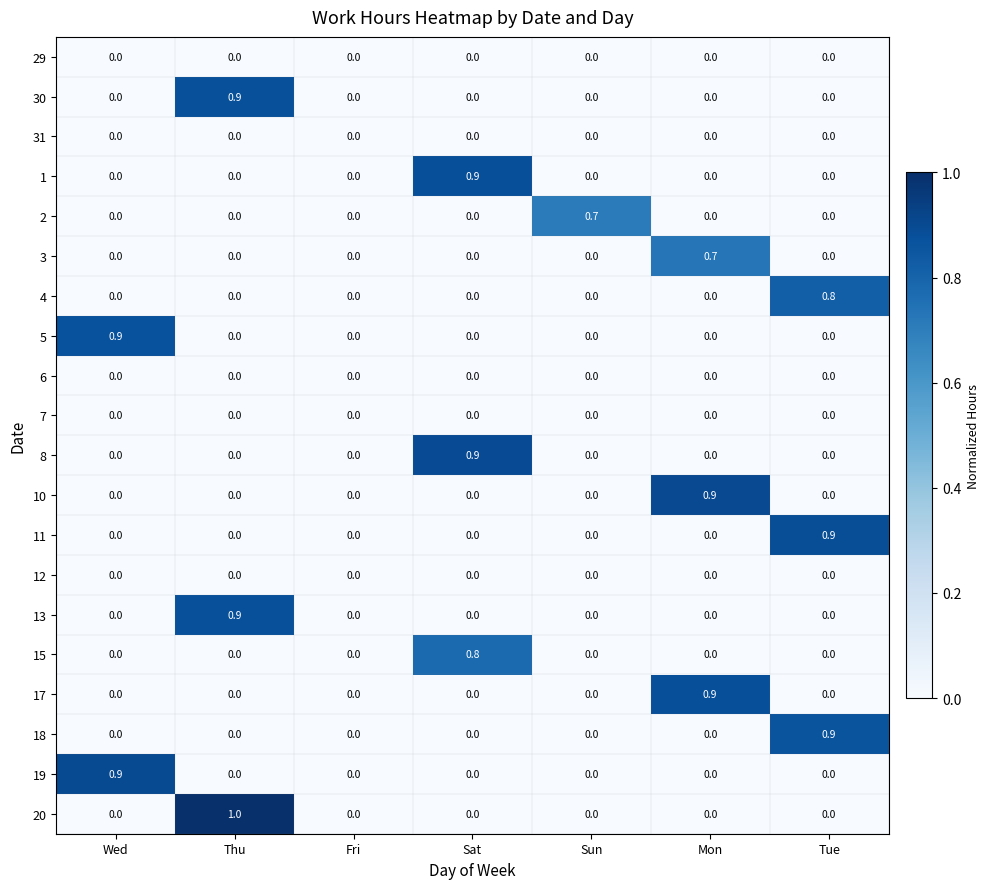

The 8 series shows -0.6 at Fri. True or false?

False